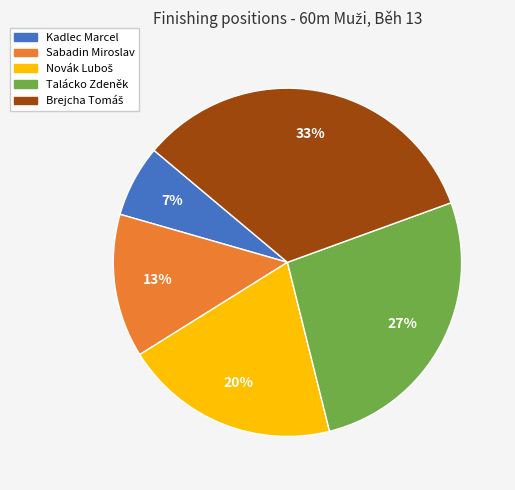

What percentage is the Kadlec Marcel slice, to the nearest percent?

7%